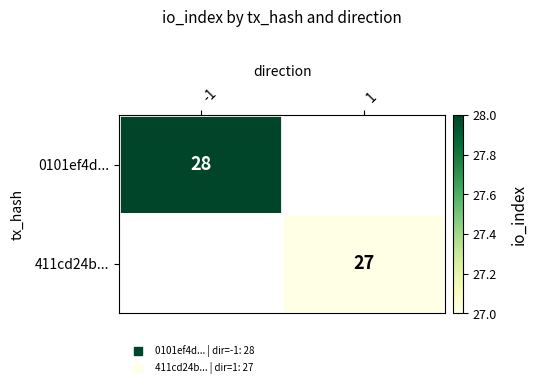

Which category has the lowest value in the 411cd24b... series?

-1